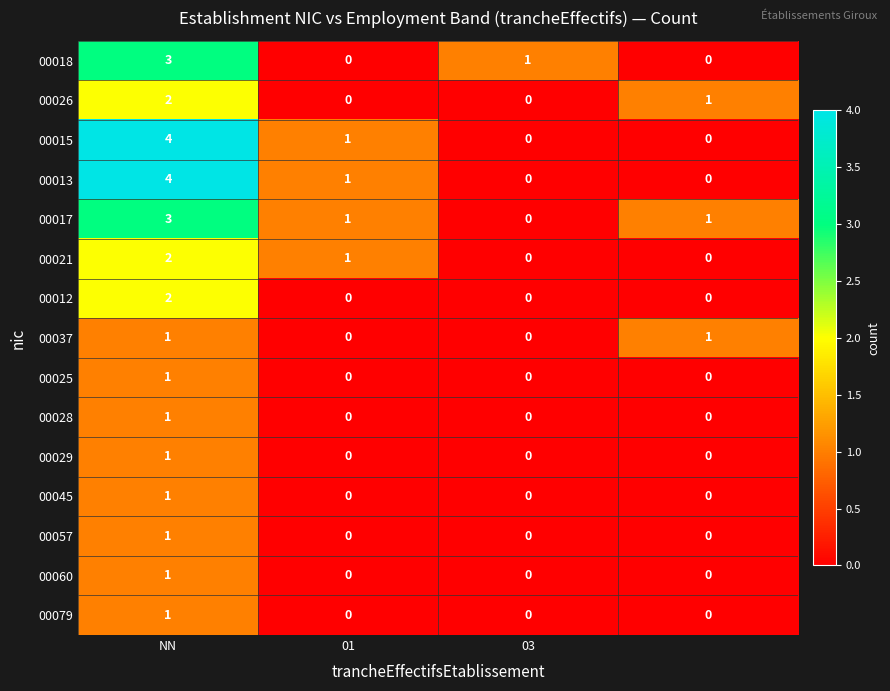

How many 00025 values are between 0 and 1?

4